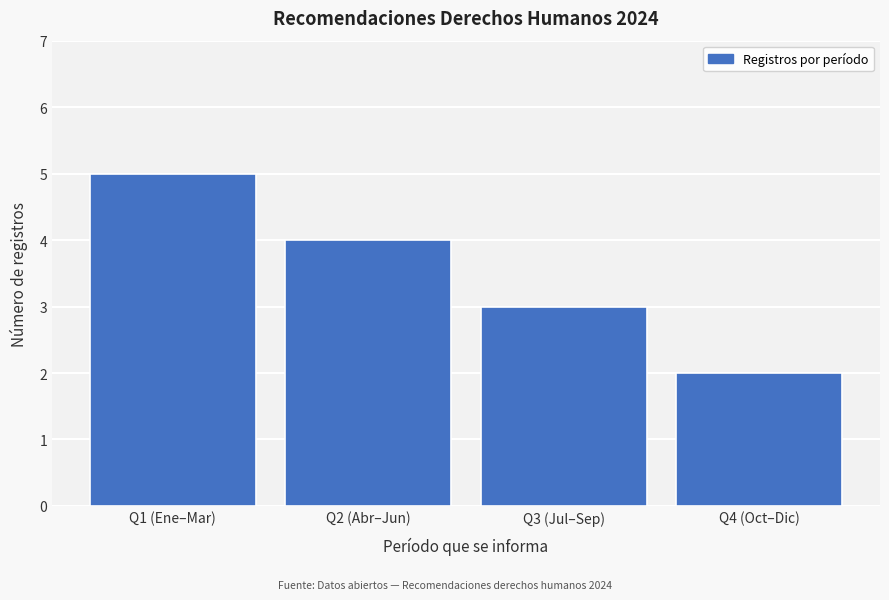

Reading left to right, list all the values displayed in this chart.

Q1 (Ene–Mar)=5	Q2 (Abr–Jun)=4	Q3 (Jul–Sep)=3	Q4 (Oct–Dic)=2